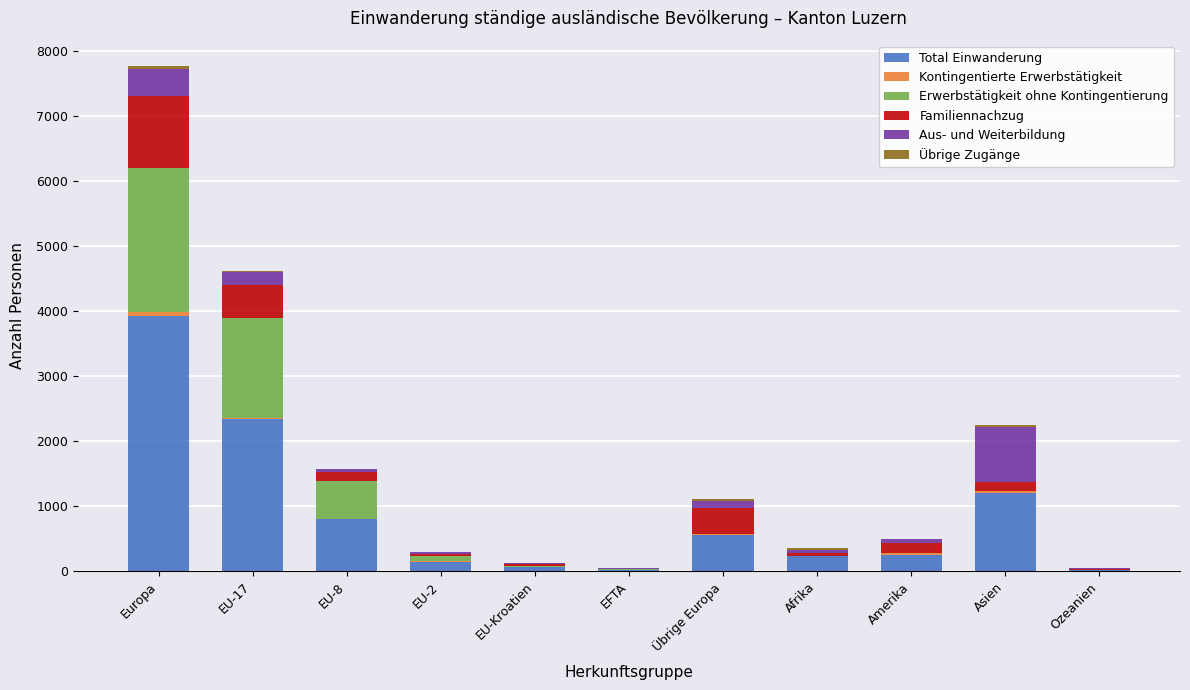

At which label does Total Einwanderung first exceed 251?

Europa